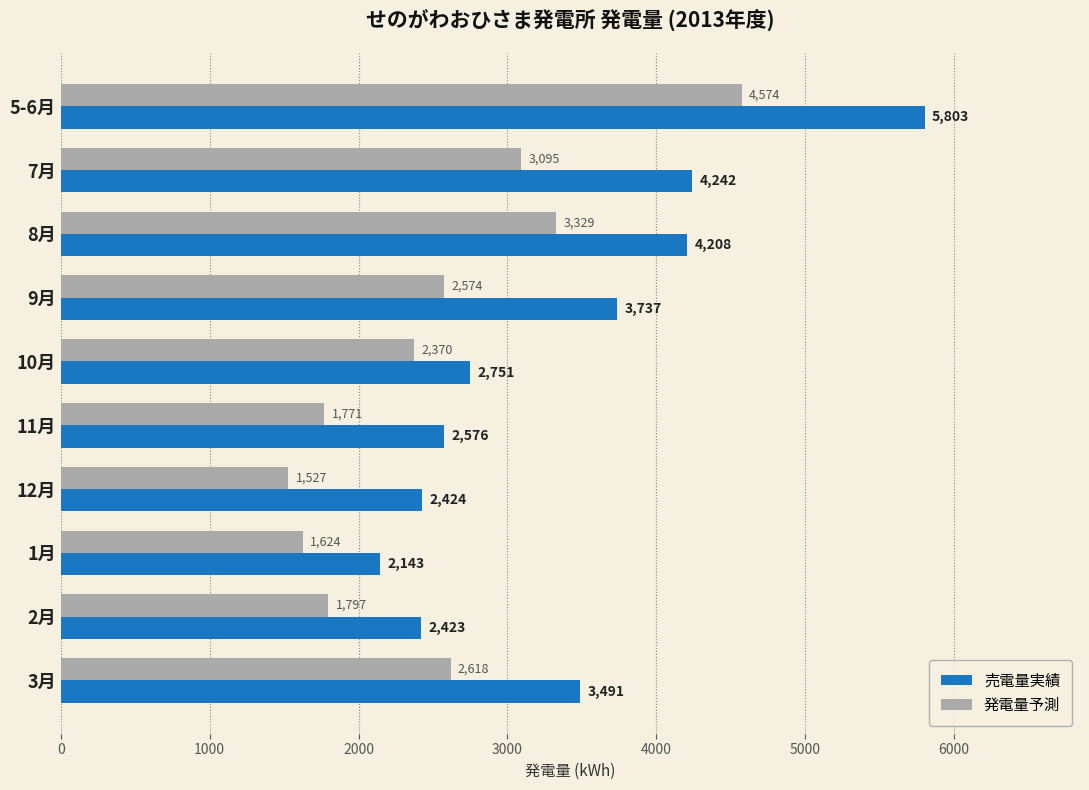

How many data points in 売電量実績 are less than 3491?

5